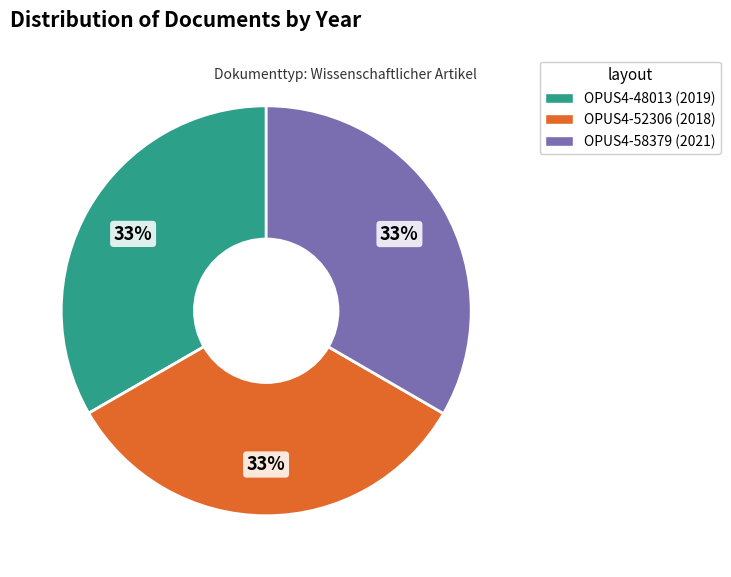

Approximately how many times larger is the value at OPUS4-48013 compared to OPUS4-58379?

1.0